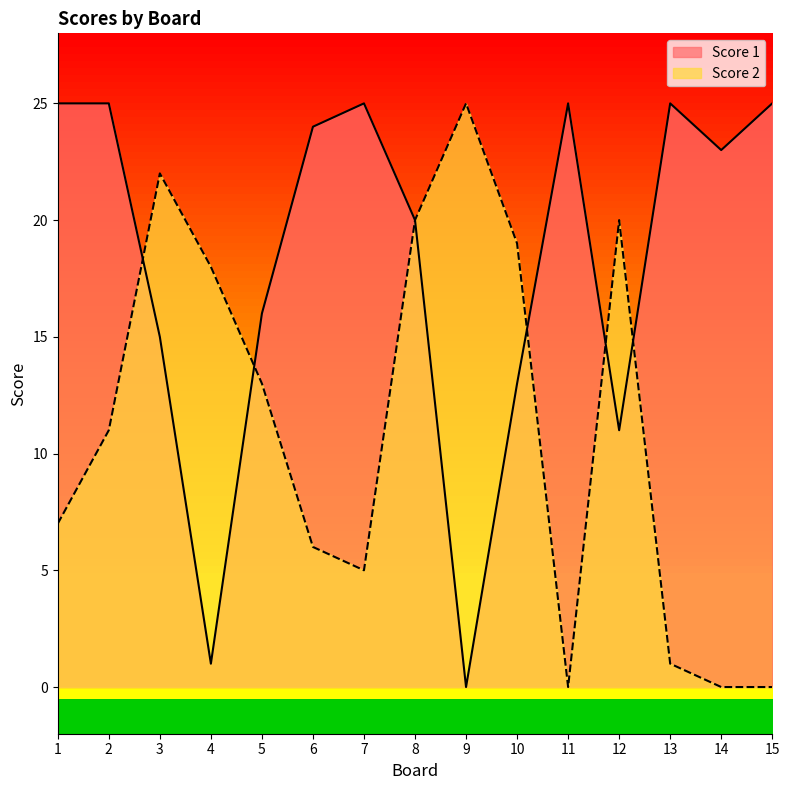

How many interior local valleys does the Score 2 series have?

2